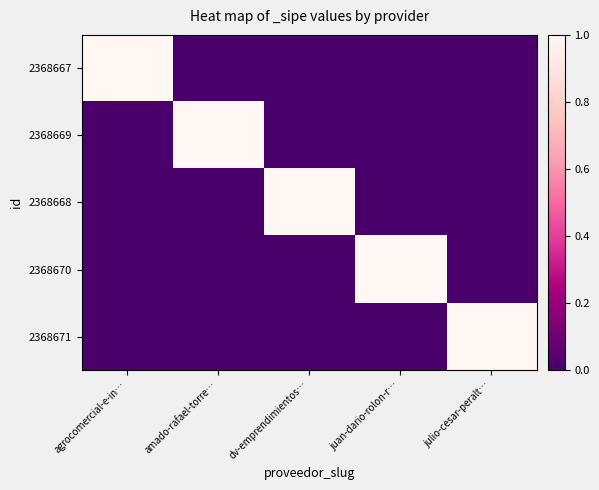

List the series in order of their peak value, lowest first.

2368667, 2368669, 2368668, 2368670, 2368671